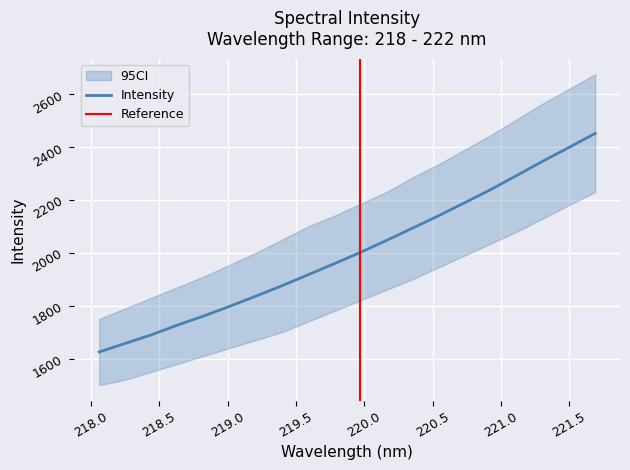

What position from the right is 221.6902?

1